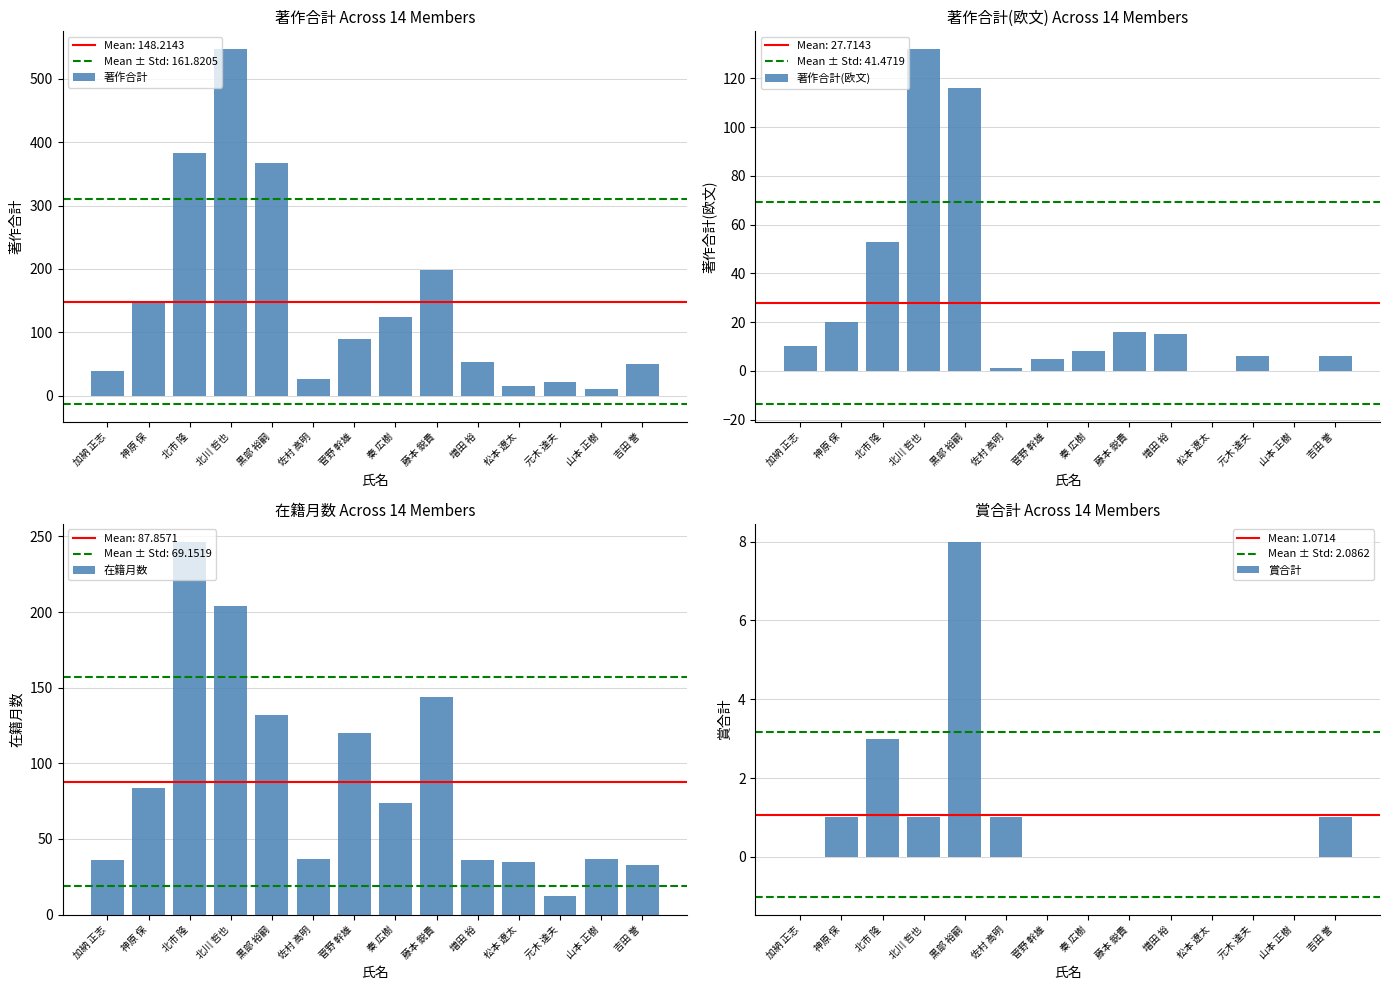

Are the bars grouped side by side (vs. stacked)?

Yes